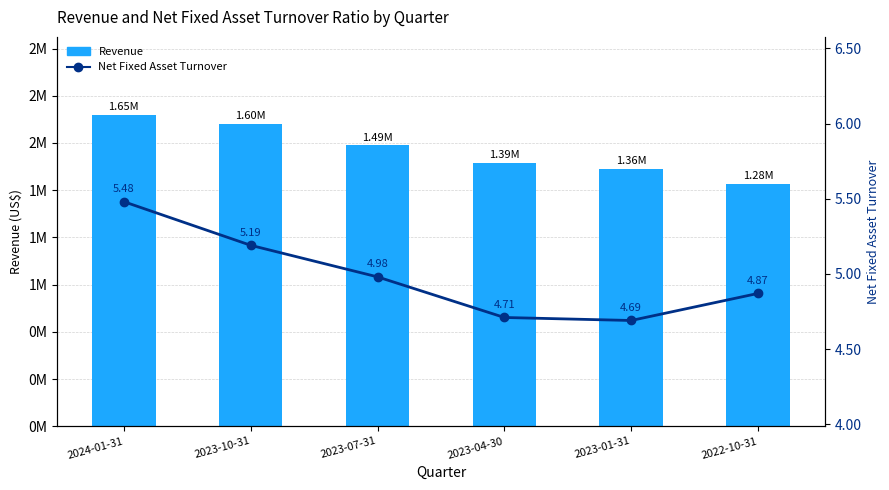

The Net Fixed Asset Turnover series shows 5.5 at 2024-01-31. True or false?

True